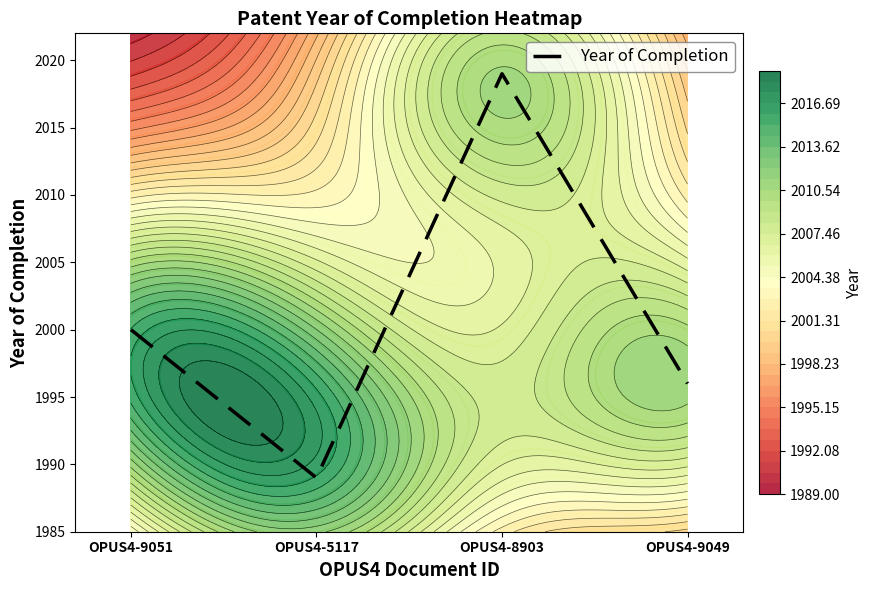

Reading left to right, extract all data points from this chart.

OPUS4-9051=2000	OPUS4-5117=1989	OPUS4-8903=2019	OPUS4-9049=1996